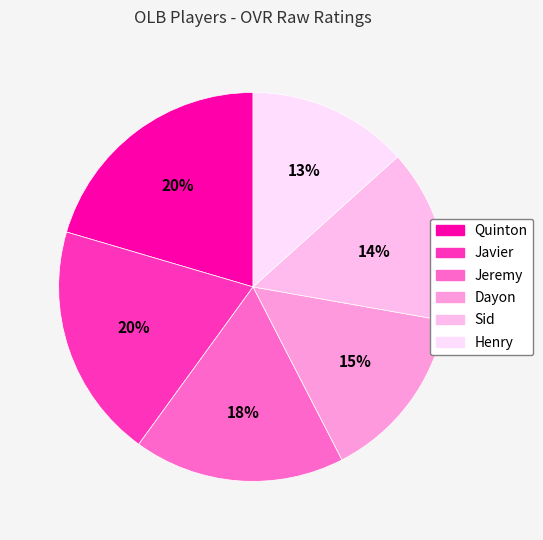

To the nearest percent, what is the difference between the largest and smallest slice percentages?

7%